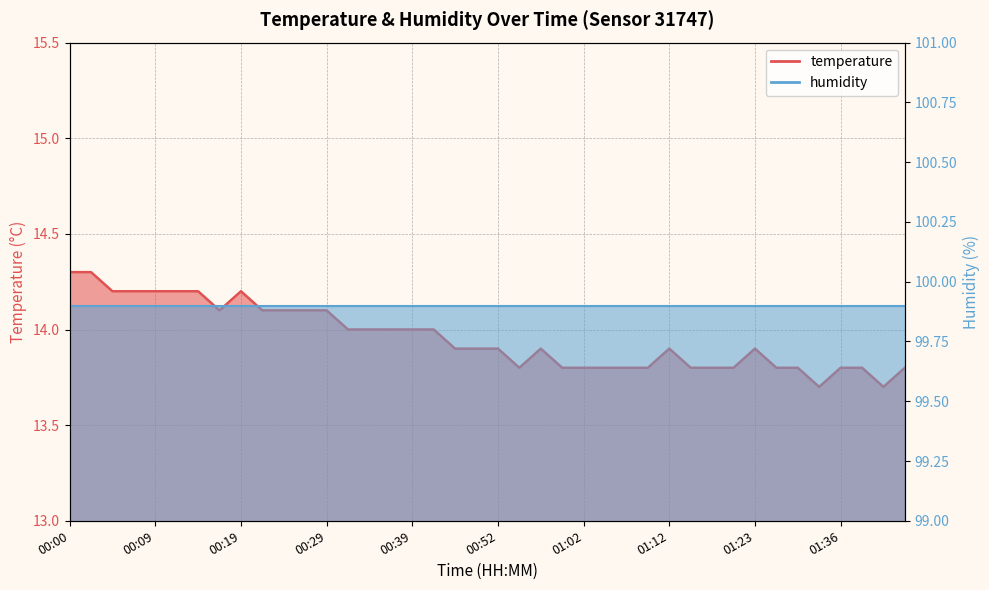

What is the sum of all values?

558.3